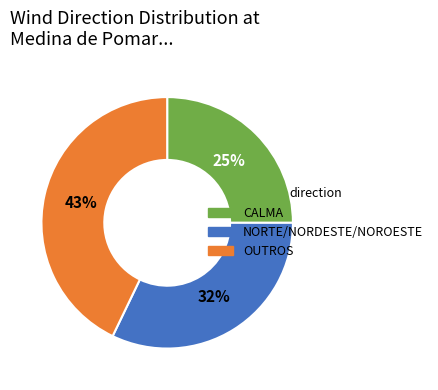

Is there any slice that represents more than half of the pie?

No